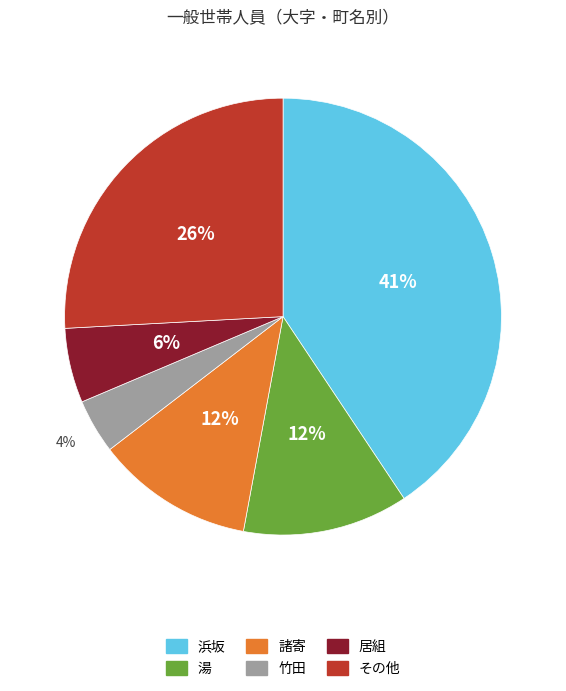

To the nearest percent, what is the difference between the largest and smallest slice percentages?

37%